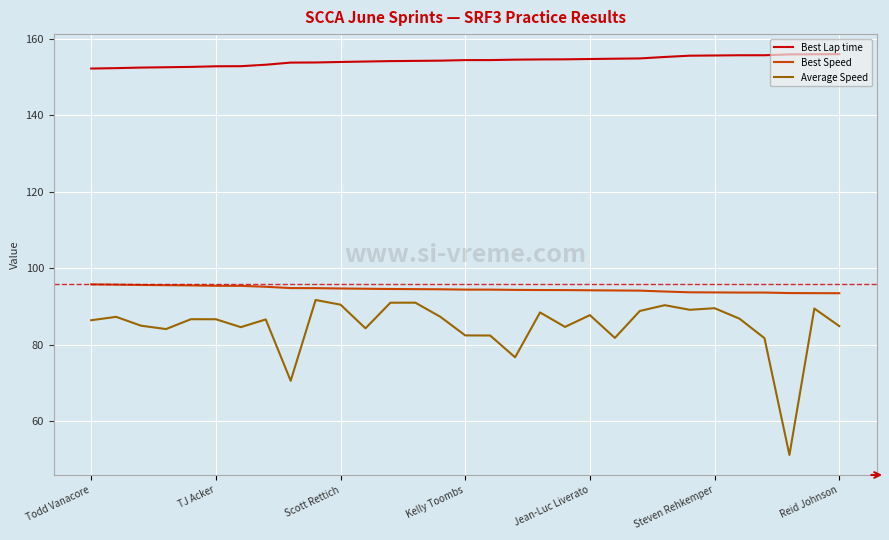

What is the minimum value for Best Speed?

93.5